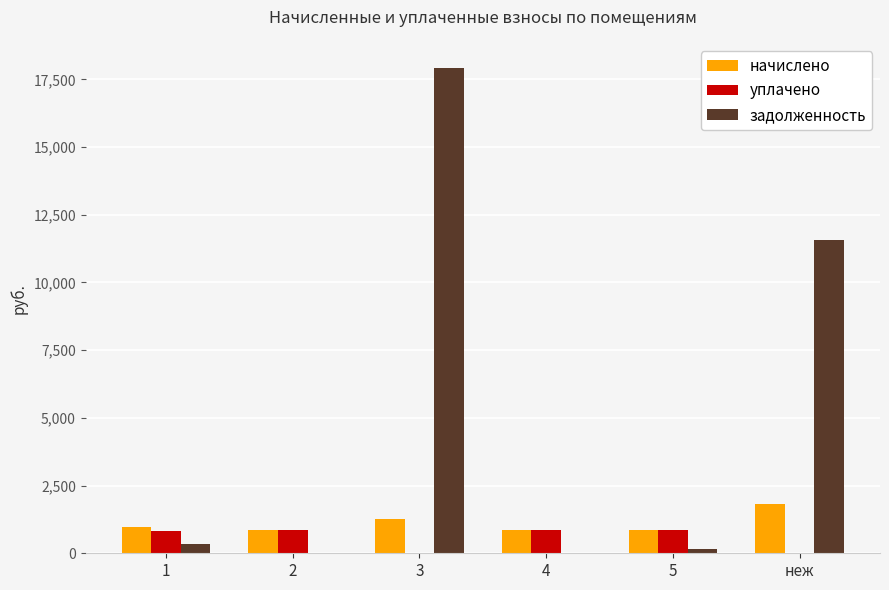

Which series has the widest spread of values?

задолженность